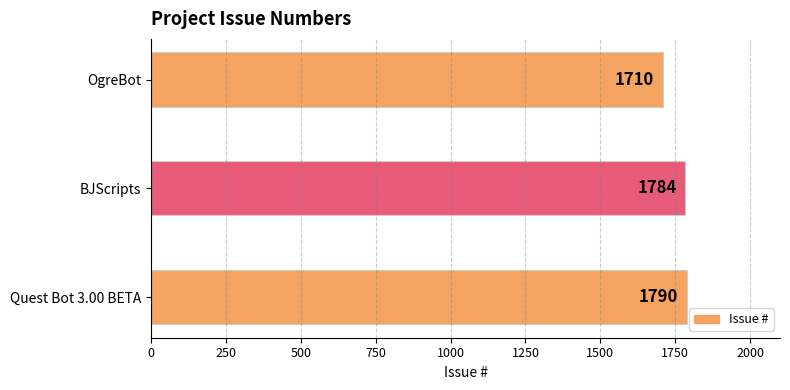

What is the difference between the values at BJScripts and Quest Bot 3.00 BETA?

6